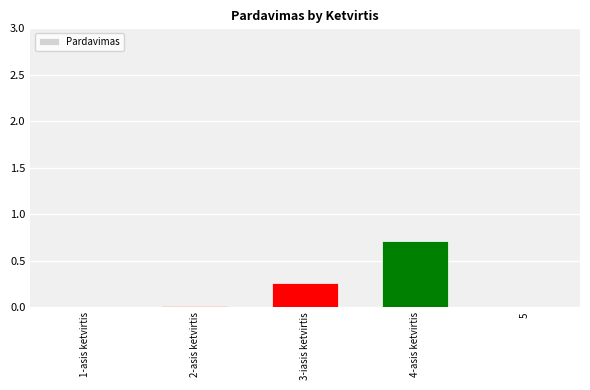

Which has a higher value, 4-asis ketvirtis or 1-asis ketvirtis?

4-asis ketvirtis